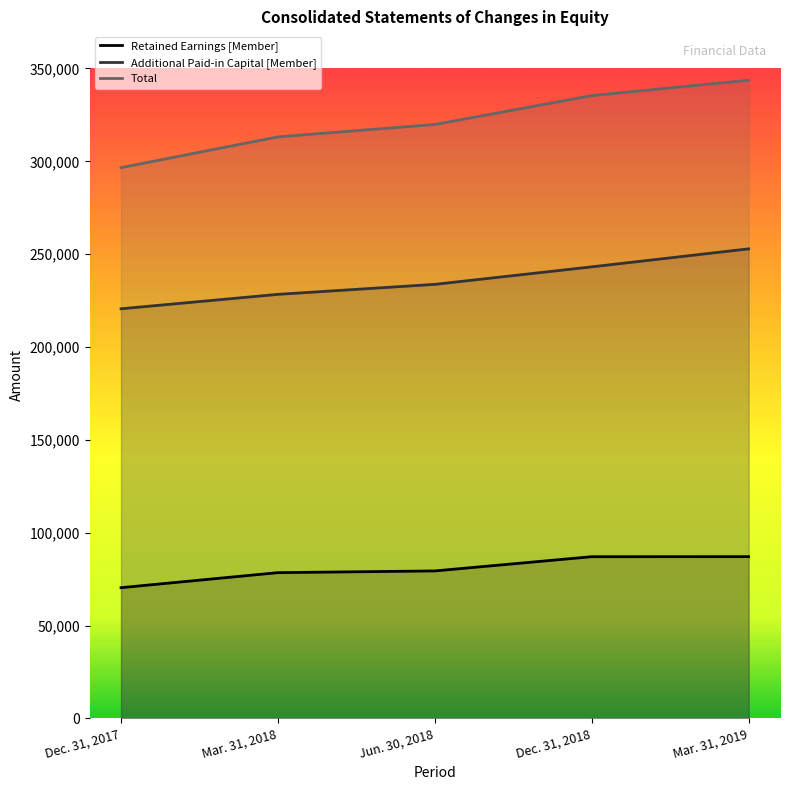

What is the difference between the maximum and second lowest values in the Total series?

30508